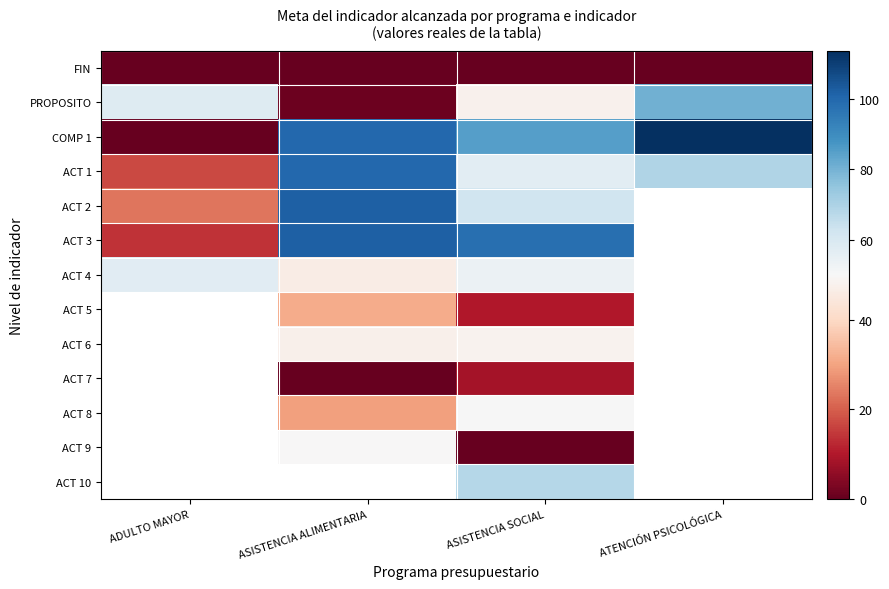

Is the value of ACT 9 at ATENCIÓN PSICOLÓGICA greater than the value of COMP 1 at ASISTENCIA SOCIAL?

No